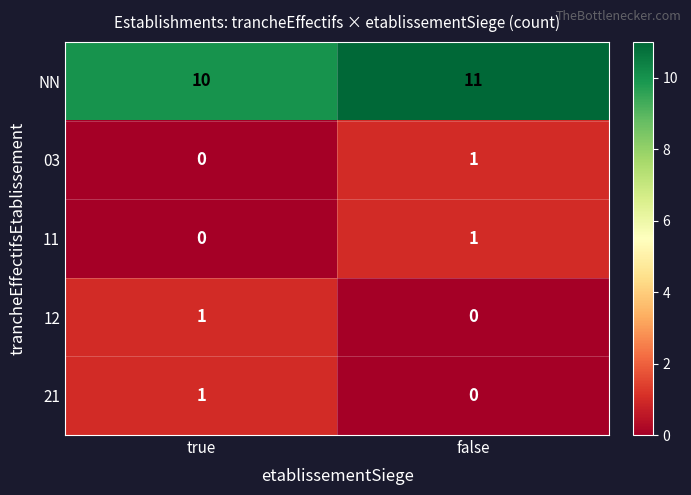

What is the difference between the highest and lowest values at false?

11